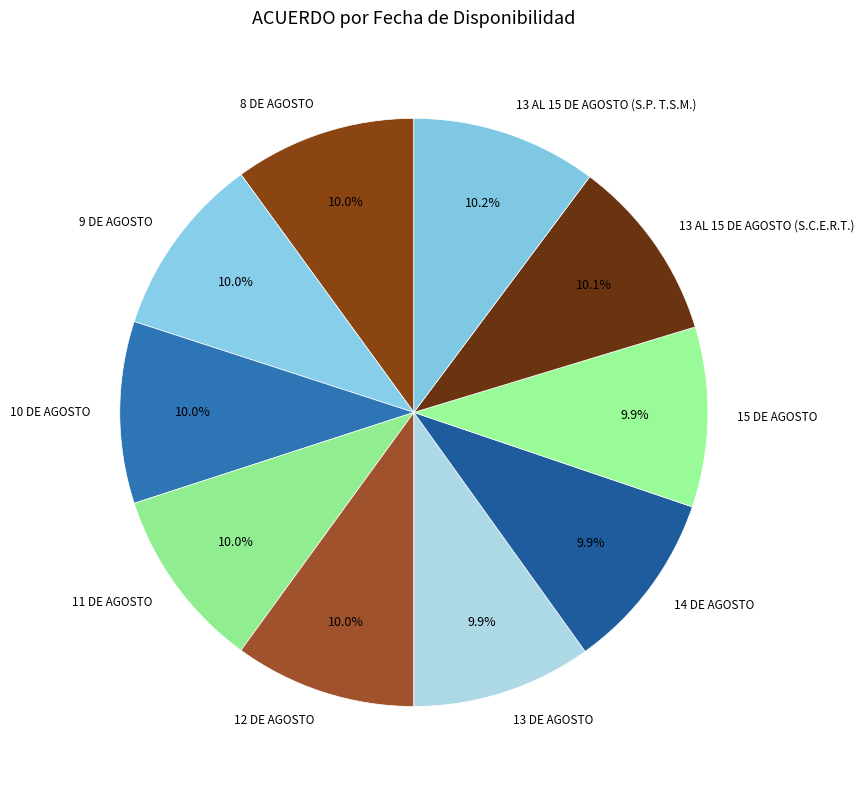

Does 12 DE AGOSTO represent more than half of the total?

No